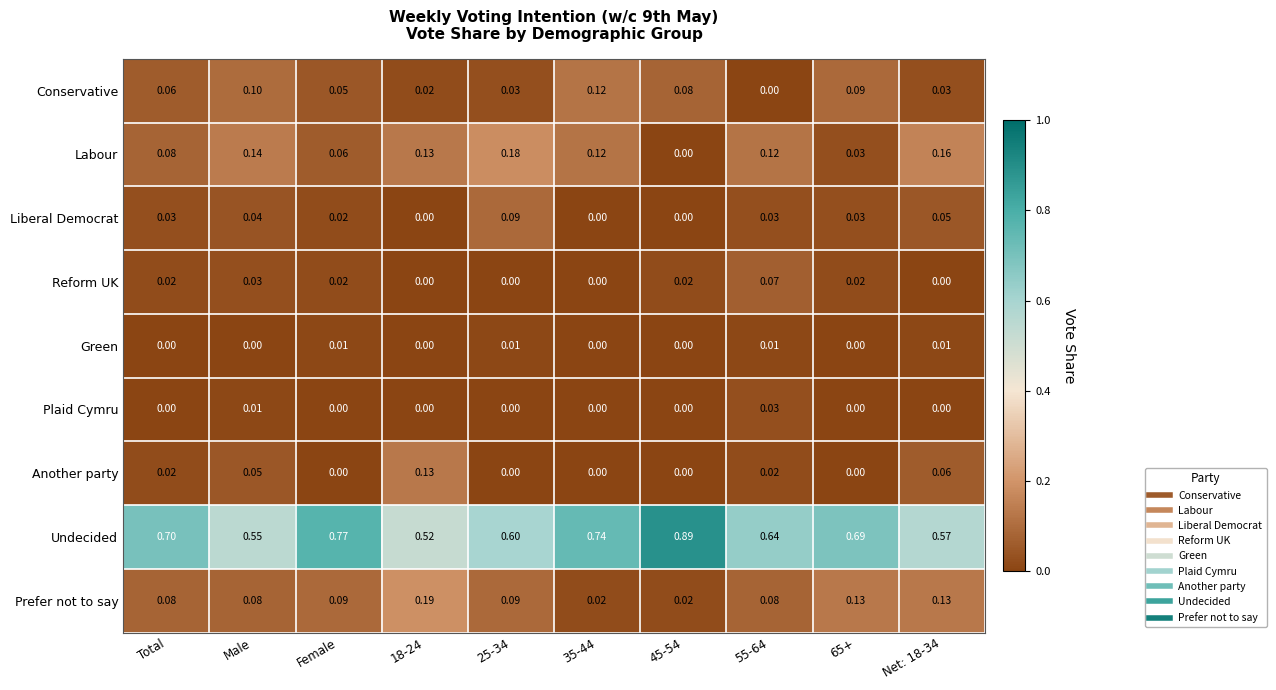

Count the number of categories in the chart.

10